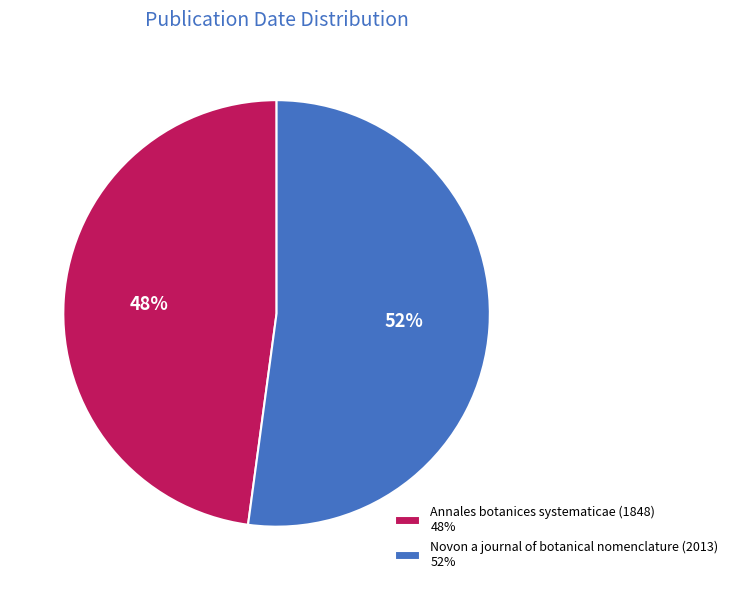

What is the majority slice?

Novon a journal of botanical nomenclature (2013)